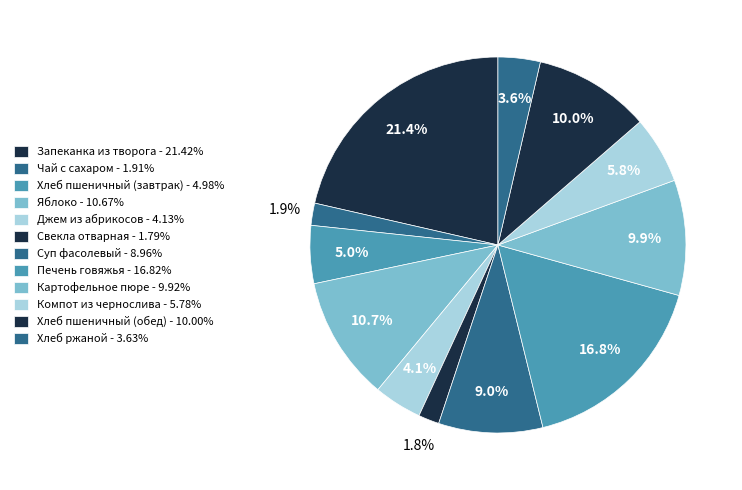

Rank the categories by value from highest to lowest.

Запеканка из творога, Печень говяжья, Яблоко, Хлеб пшеничный (обед), Картофельное пюре, Суп фасолевый, Компот из чернослива, Хлеб пшеничный (завтрак), Джем из абрикосов, Хлеб ржаной, Чай с сахаром, Свекла отварная